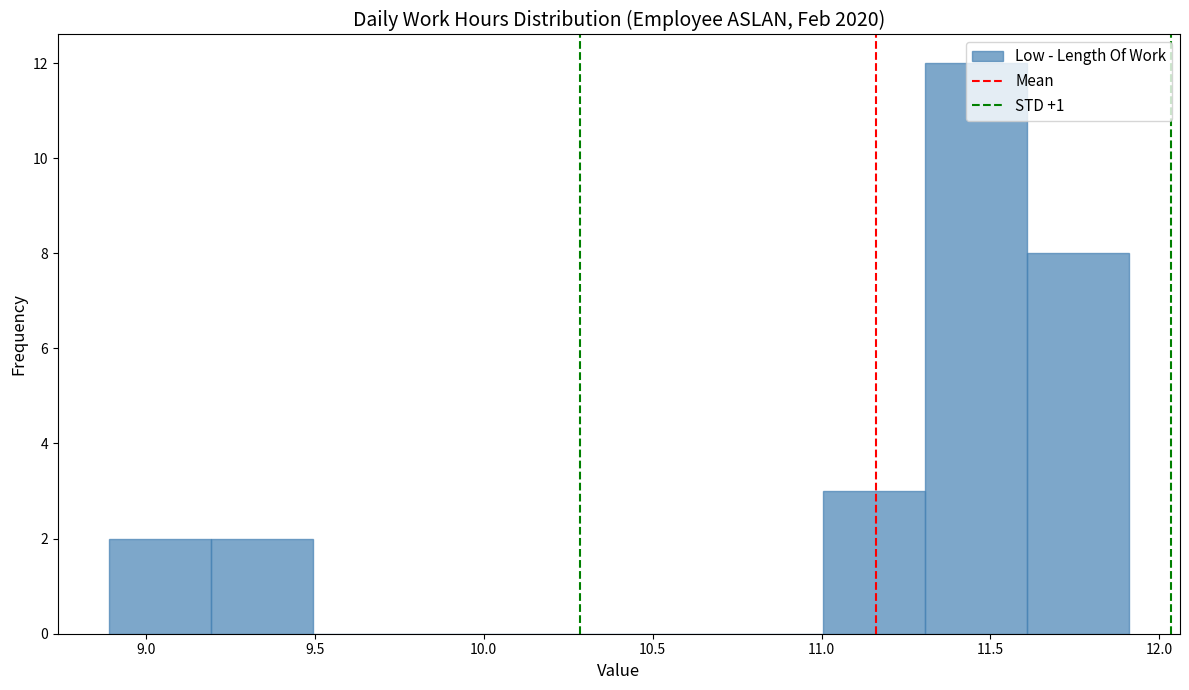

Reading left to right, list every bar in this chart as the range it spans on the x-axis followed by its height. Neither the bar edges nor the heights are printed on the chart, so give them approximately, as read against the axes.

8.9 to 9.2: 2
9.2 to 9.5: 2
9.5 to 9.8: 0
9.8 to 10.1: 0
10.1 to 10.4: 0
10.4 to 10.7: 0
10.7 to 11.0: 0
11.0 to 11.3: 3
11.3 to 11.6: 12
11.6 to 11.9: 8